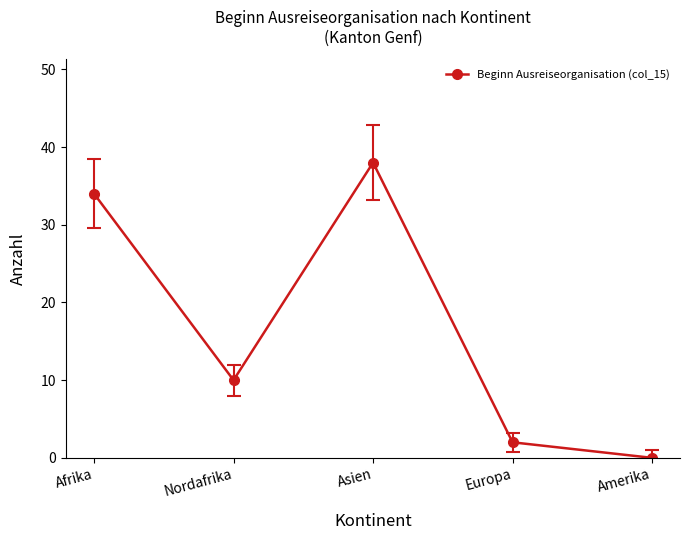

Is this an area chart (filled region under the line)?

No